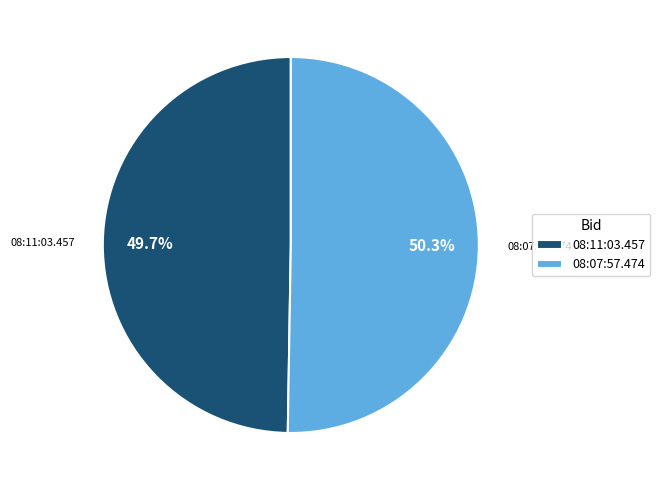

How many segments does this pie chart have?

2